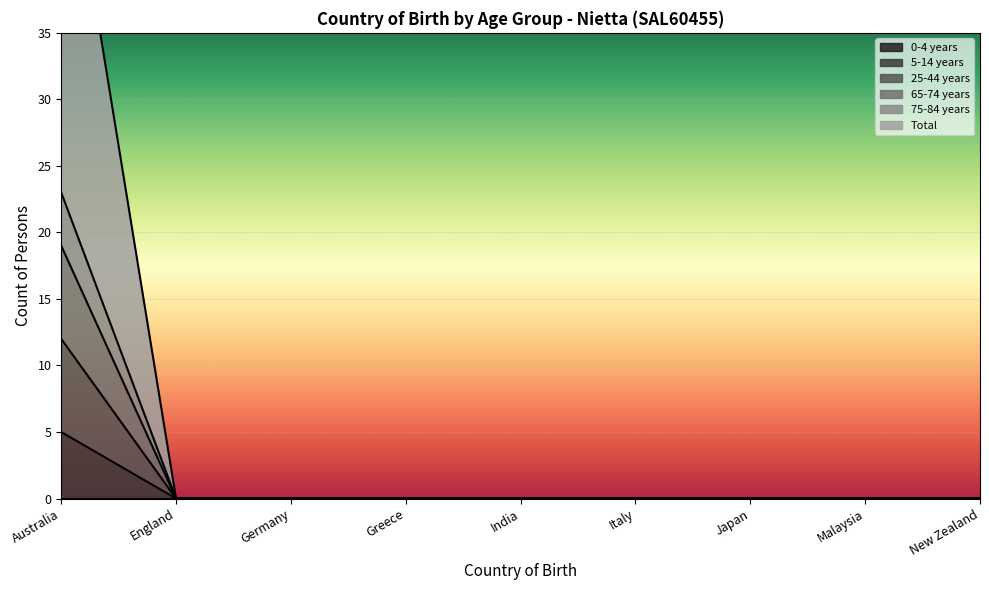

True or false: 65-74 years and Total cross at least once.

False